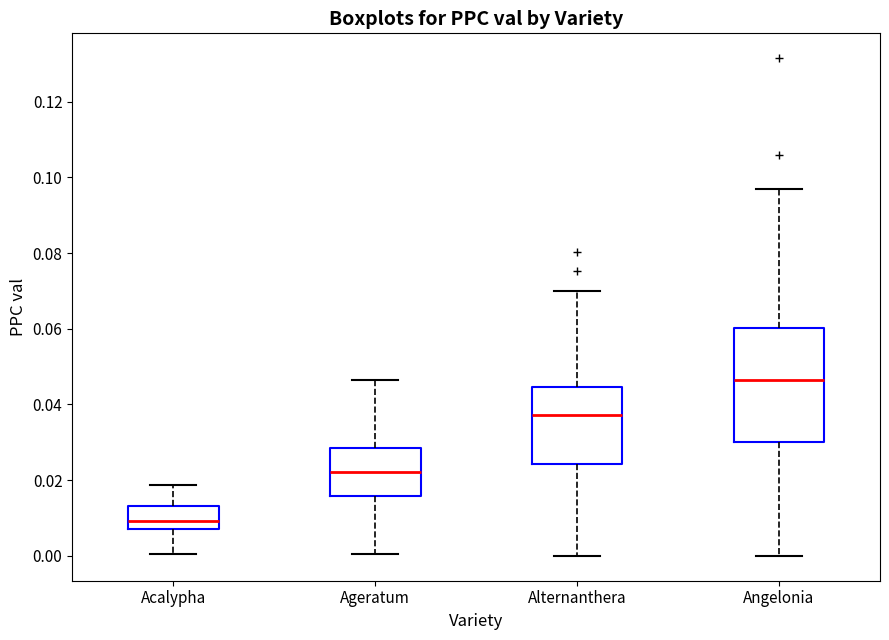

Where does the upper whisker of the box for Acalypha end on the y-axis? The values are not printed on the chart, so give them approximately, as read against the axis.

0.018